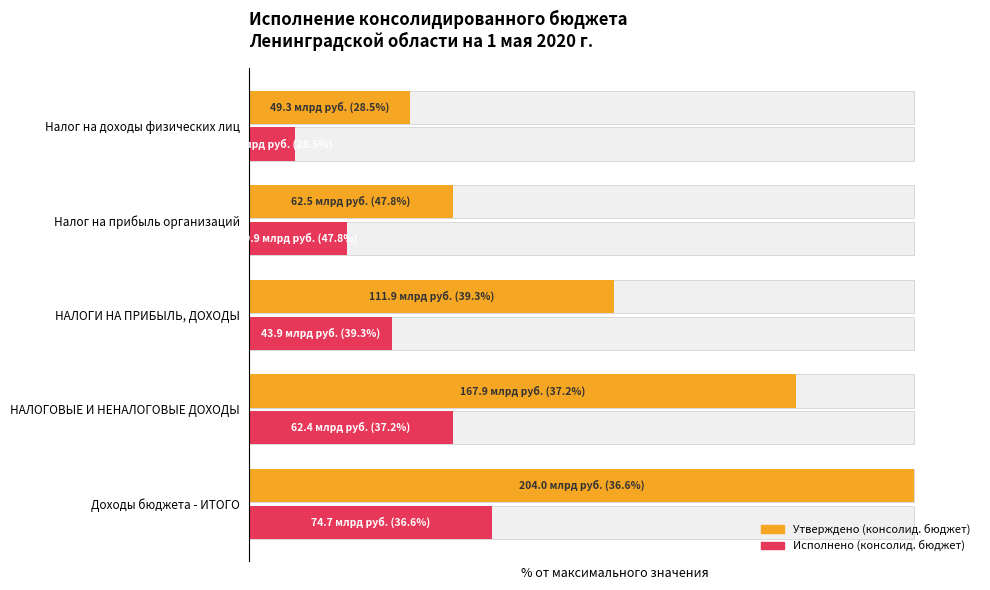

How many bars are there in total?

10